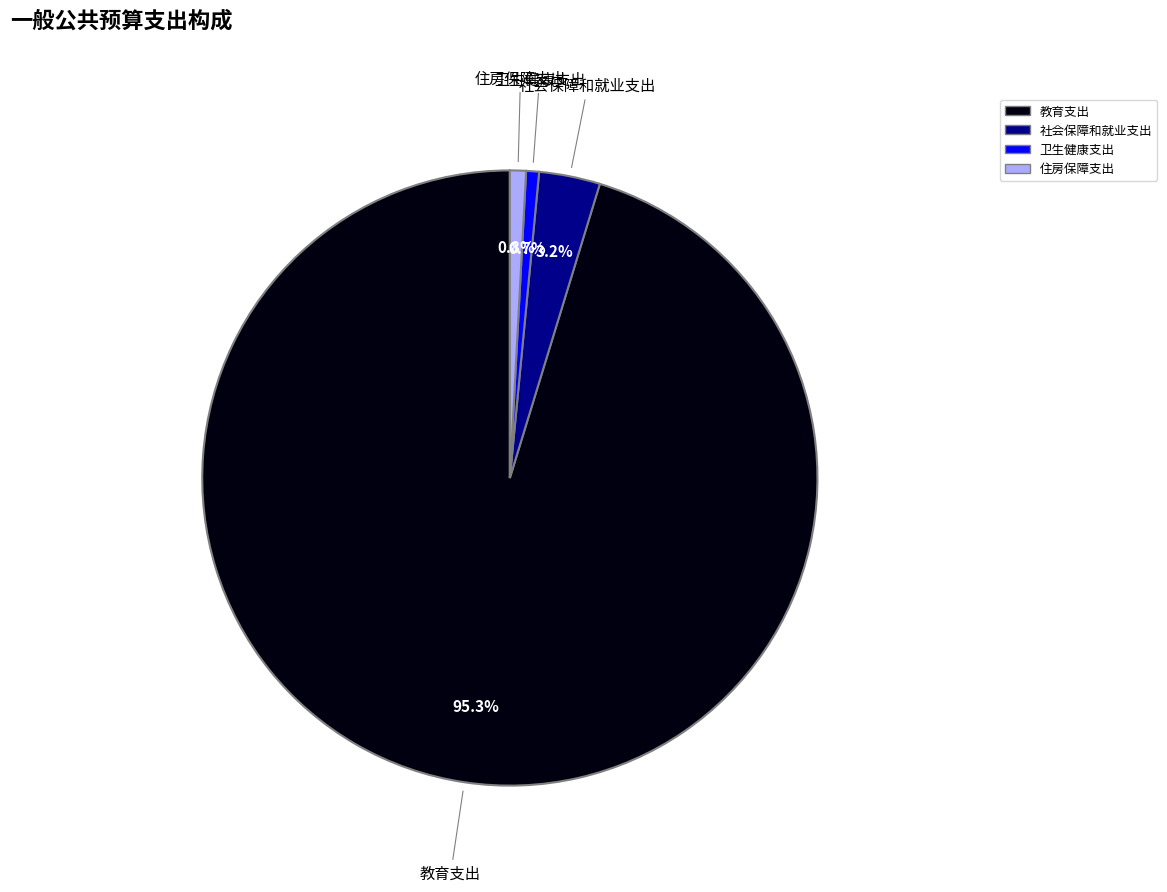

What is the ratio of the value at 卫生健康支出 to the value at 社会保障和就业支出?

0.2